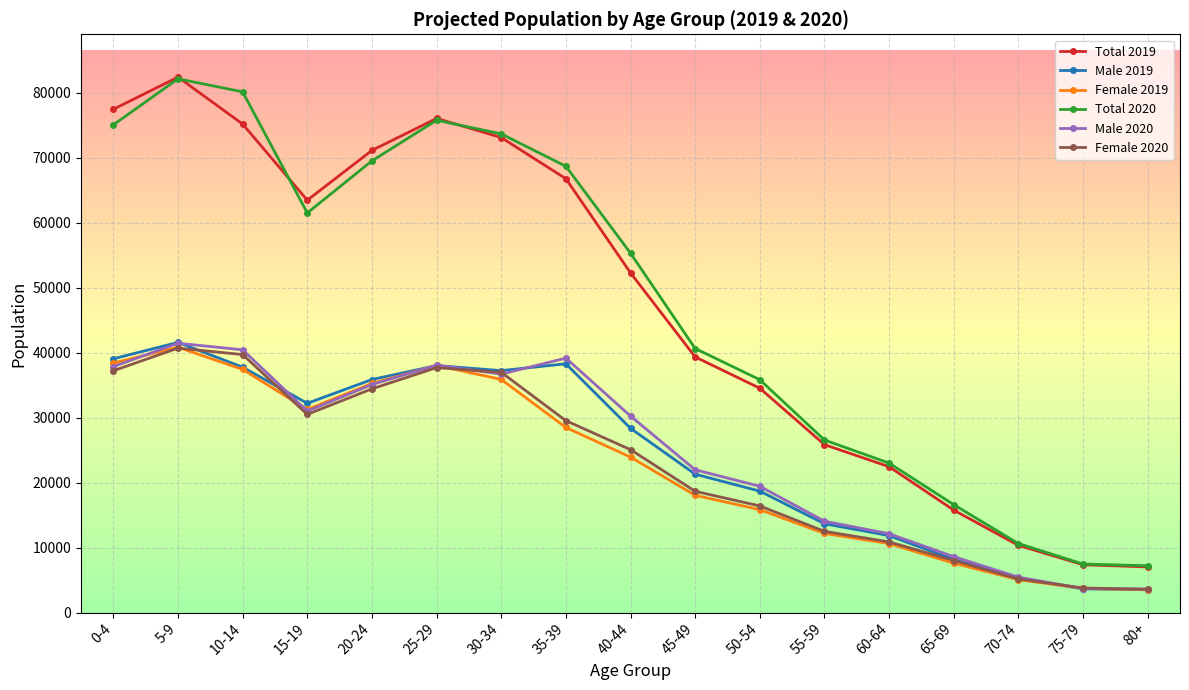

What position from the right is 50-54?

7